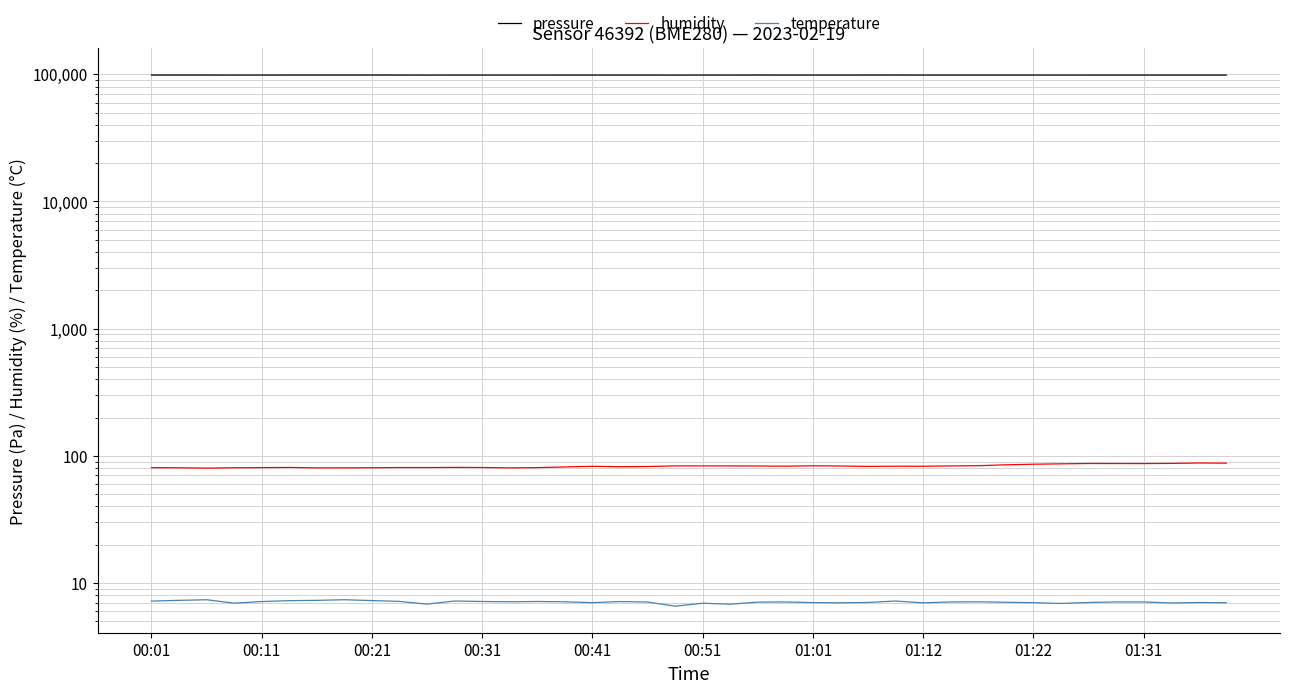

What position from the left is 34?

35